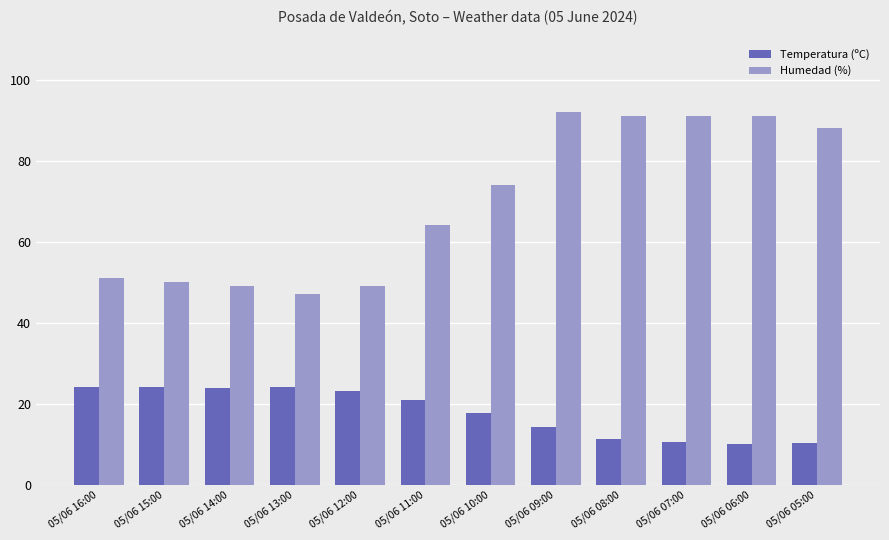

What is the total value across all series at 05/06 11:00?

85.0